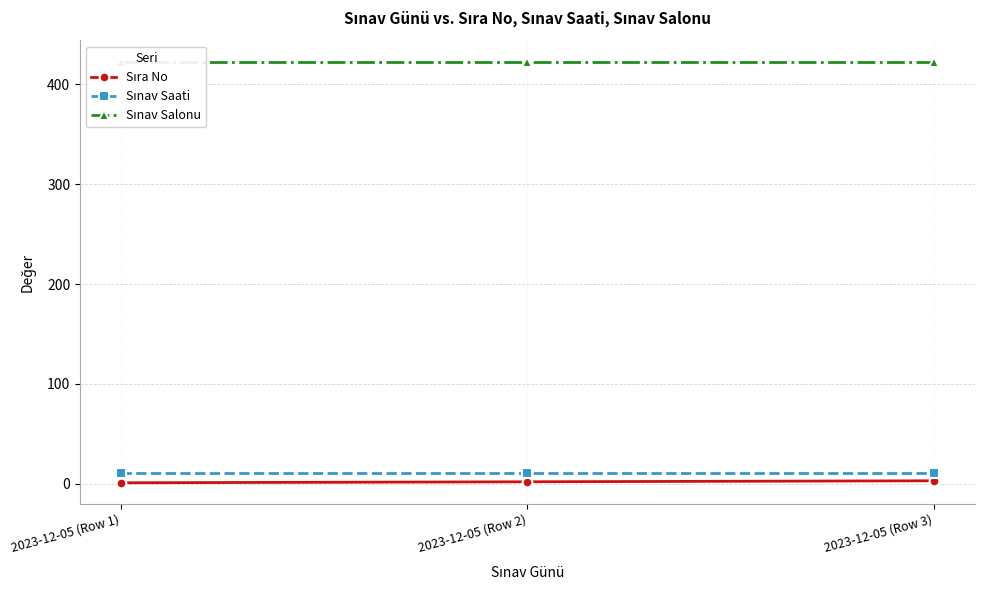

How many data points does each series have?

3